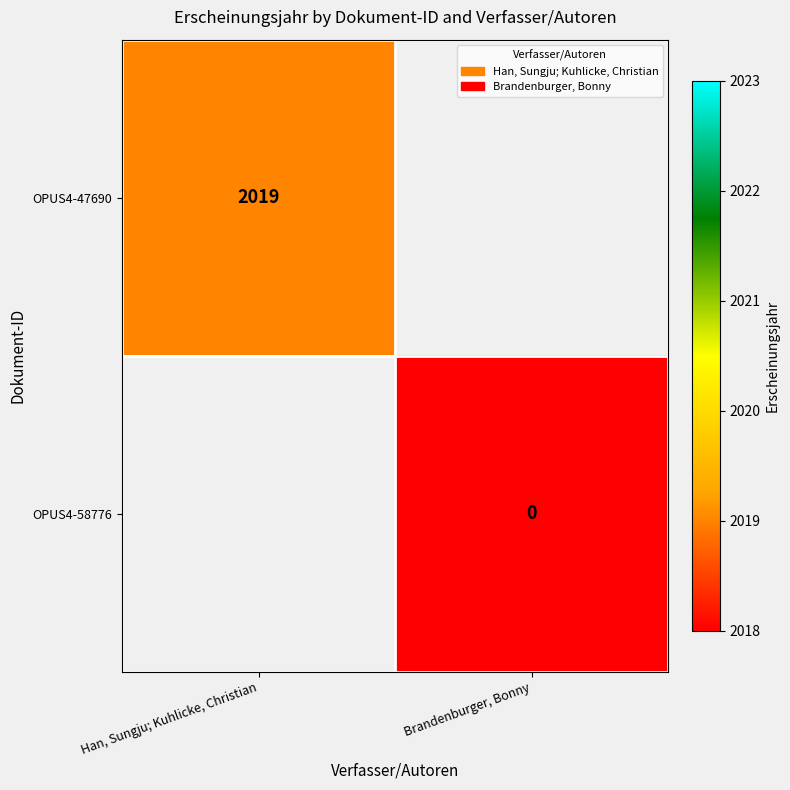

At how many categories does at least one series exceed 1811?

1